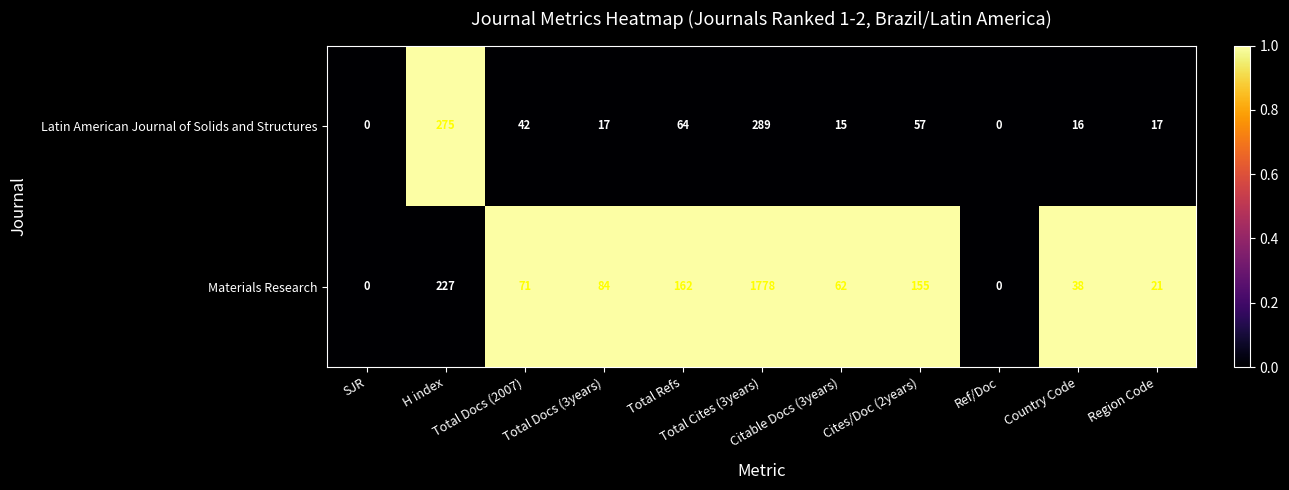

What is the difference between the highest and lowest values at Region Code?

4